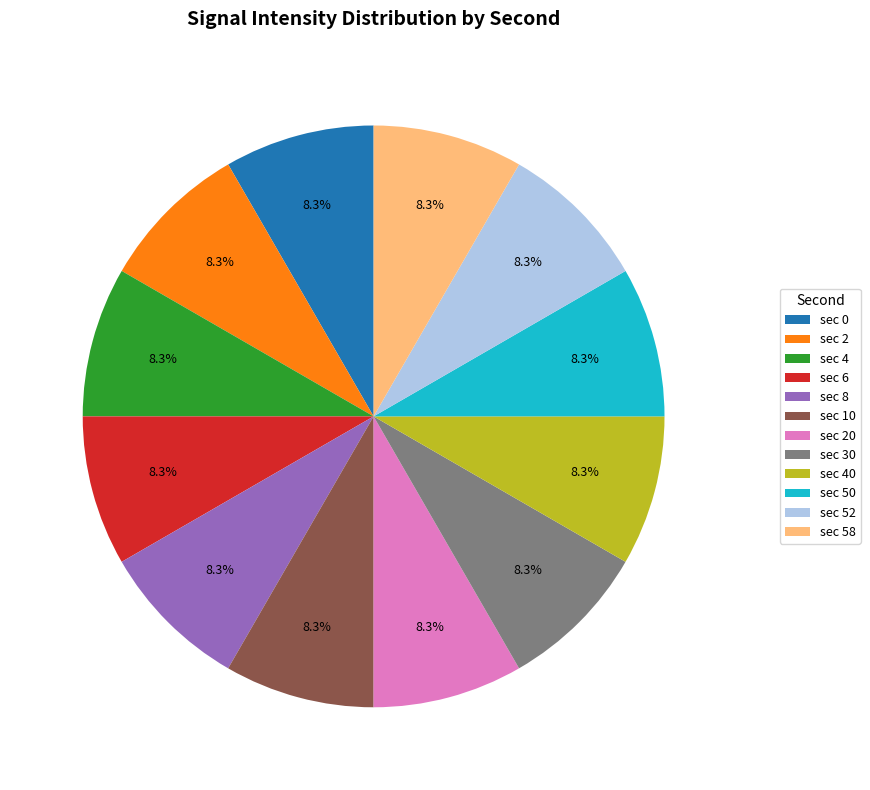

To the nearest percent, what is the average slice percentage?

8%